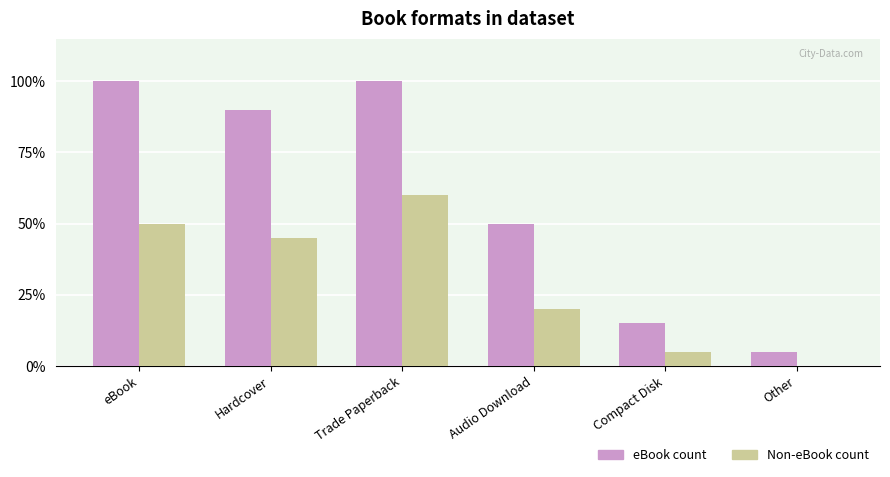

What is the label of the 2nd bar from the left?

Hardcover